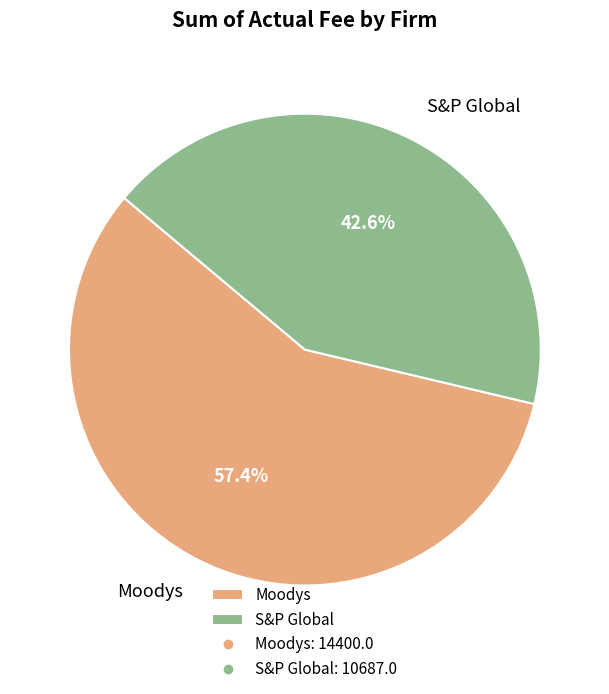

What percentage is NOT represented by S&P Global?

57.4%